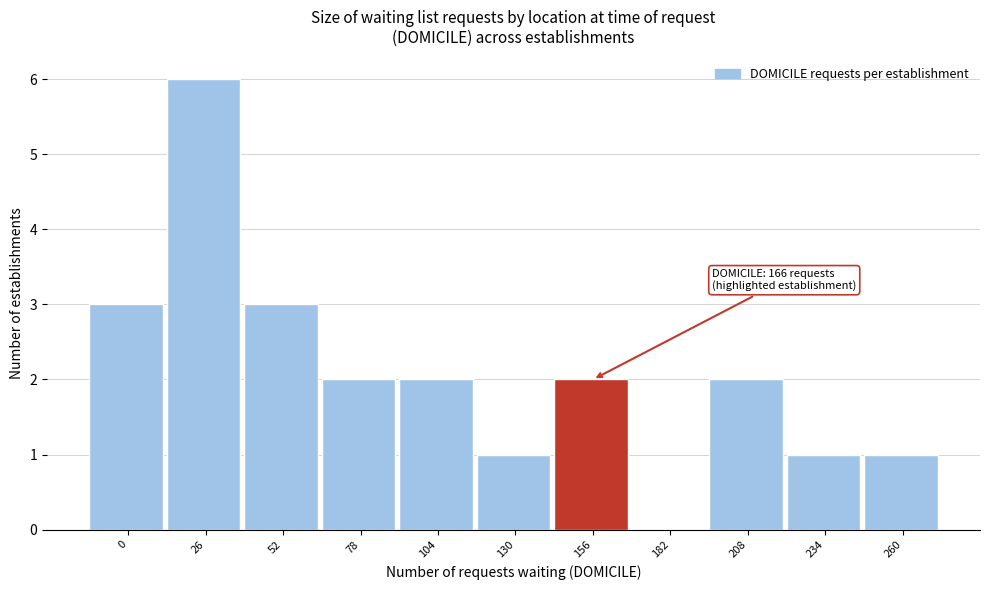

Reading left to right, transcribe all the data shown in this chart.

0=3	26=6	52=3	78=2	104=2	130=1	156=2	182=0	208=2	234=1	260=1